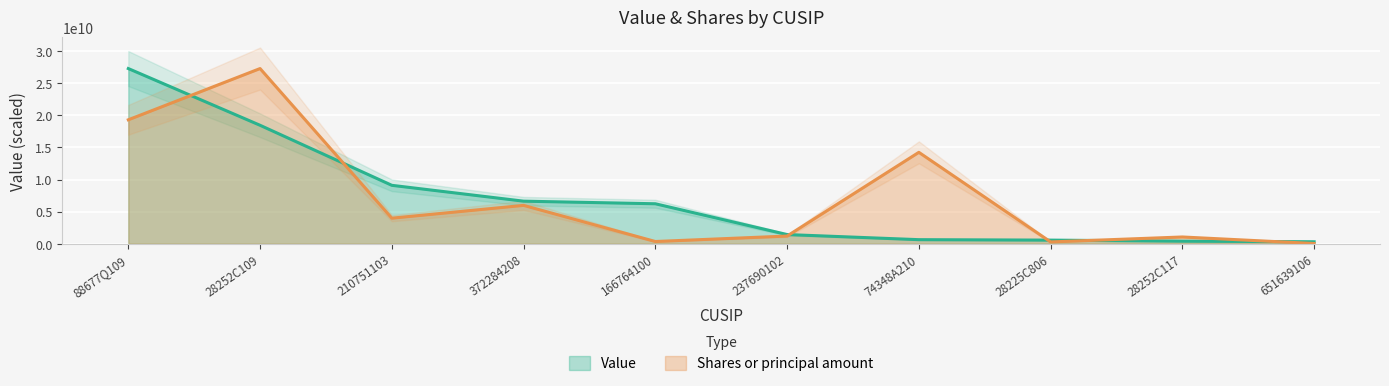

Which series ends up on top after the final intersection of Shares or principal amount and Value?

Value